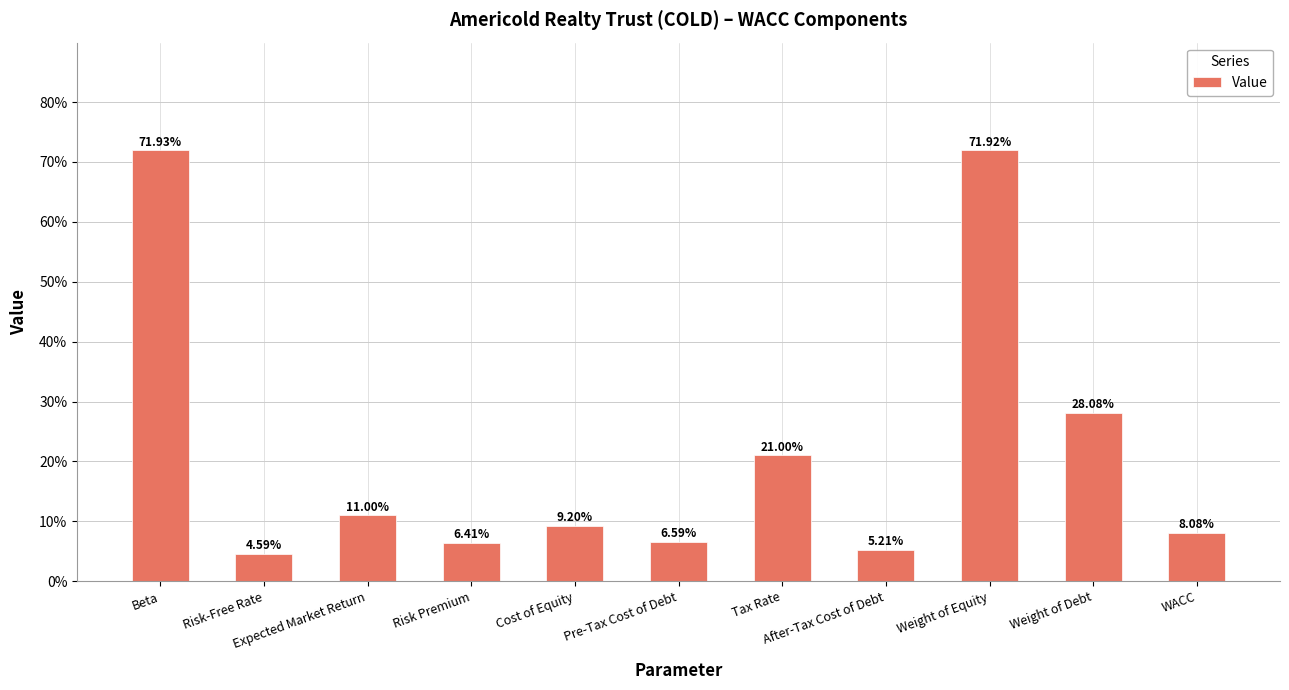

What is the label of the 8th bar from the right?

Risk Premium